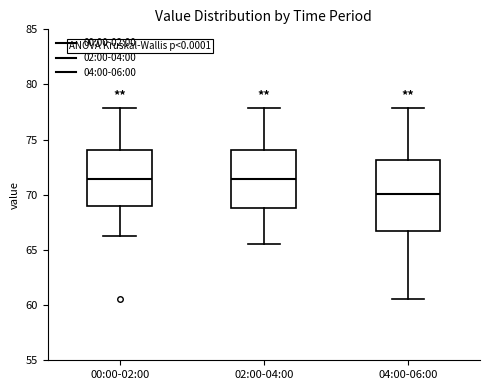

Reading left to right, transcribe this box plot: for each box, give where its median line is, the range the box spans, and where its two whiskers end, as read against the y-axis. The values are not printed on the chart, so give them approximately, as read against the axis.

00:00-02:00: median 71.5, box 69.0 to 74.0, whiskers 66.0 to 78.0
02:00-04:00: median 71.5, box 69.0 to 74.0, whiskers 65.5 to 78.0
04:00-06:00: median 70.0, box 66.5 to 73.0, whiskers 60.5 to 78.0